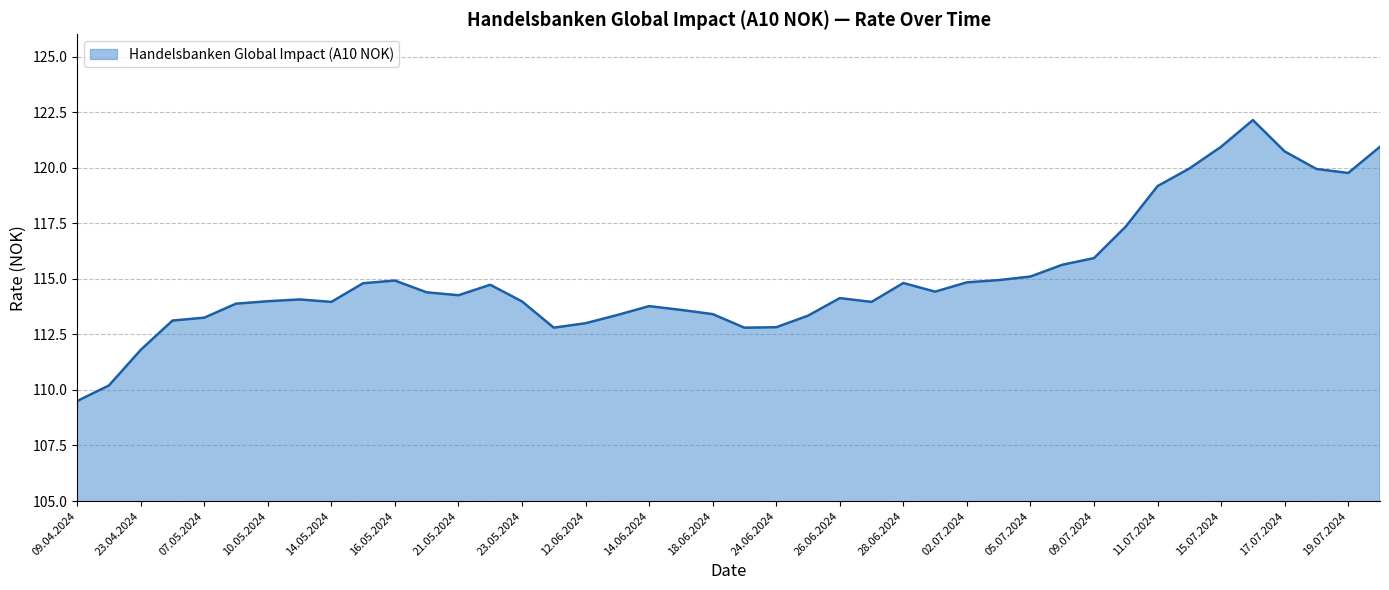

What is the maximum value shown in the chart?

122.1